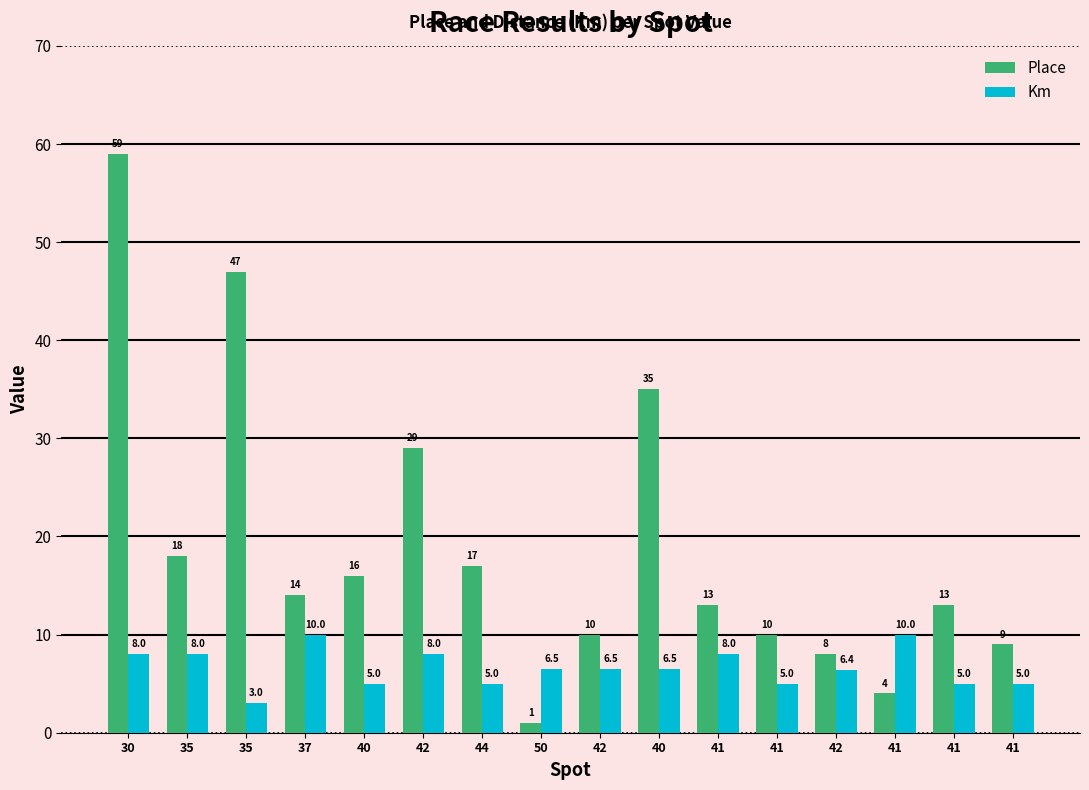

Rank the series at 35 from lowest to highest value.

Km, Place